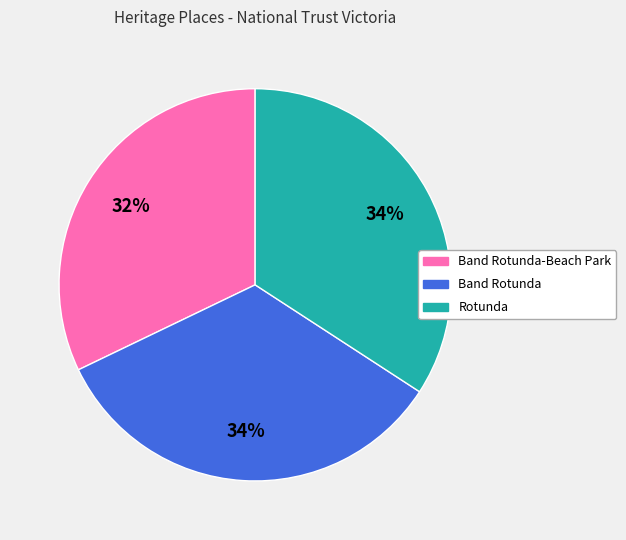

To the nearest percent, what is the difference between the largest and smallest slice percentages?

2%